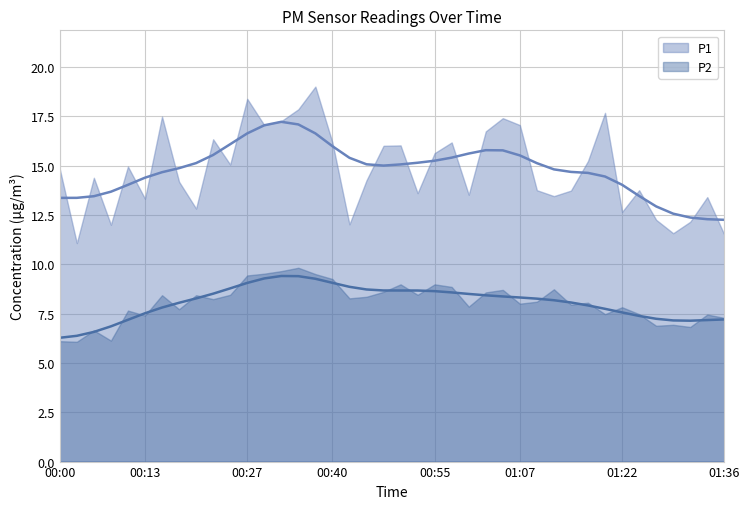

Reading right to left, list all the values displayed in this chart.

P1: 01:36=11.5	01:34=13.4	01:31=12.2	01:29=11.6	01:26=12.2	01:24=13.8	01:22=12.7	01:19=17.7	01:17=15.2	01:14=13.7	01:12=13.4	01:09=13.8	01:07=17.1	01:04=17.4	01:02=16.7	00:59=13.5	00:57=16.2	00:55=15.6	00:52=13.6	00:50=16.0	00:47=16.0	00:45=14.2	00:42=12.0	00:40=16.2	00:37=19.0	00:35=17.9	00:32=17.2	00:30=17.1	00:27=18.4	00:25=15.1	00:22=16.3	00:20=12.8	00:17=14.2	00:15=17.5	00:13=13.3	00:10=14.9	00:08=12.0	00:05=14.4	00:03=11.1	00:00=14.8
P2: 01:36=7.3	01:34=7.5	01:31=6.8	01:29=6.9	01:26=6.9	01:24=7.5	01:22=7.8	01:19=7.5	01:17=8.1	01:14=8.0	01:12=8.7	01:09=8.1	01:07=8.0	01:04=8.7	01:02=8.6	00:59=7.8	00:57=8.8	00:55=9.0	00:52=8.4	00:50=9.0	00:47=8.6	00:45=8.3	00:42=8.3	00:40=9.2	00:37=9.5	00:35=9.8	00:32=9.7	00:30=9.5	00:27=9.4	00:25=8.4	00:22=8.2	00:20=8.4	00:17=7.7	00:15=8.4	00:13=7.4	00:10=7.7	00:08=6.1	00:05=6.7	00:03=6.1	00:00=6.1